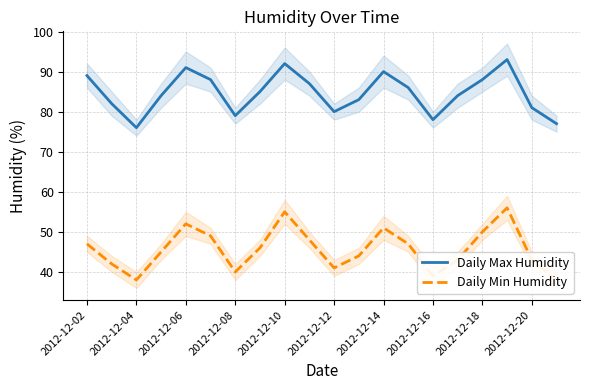

At how many categories does at least one series exceed 54?

20